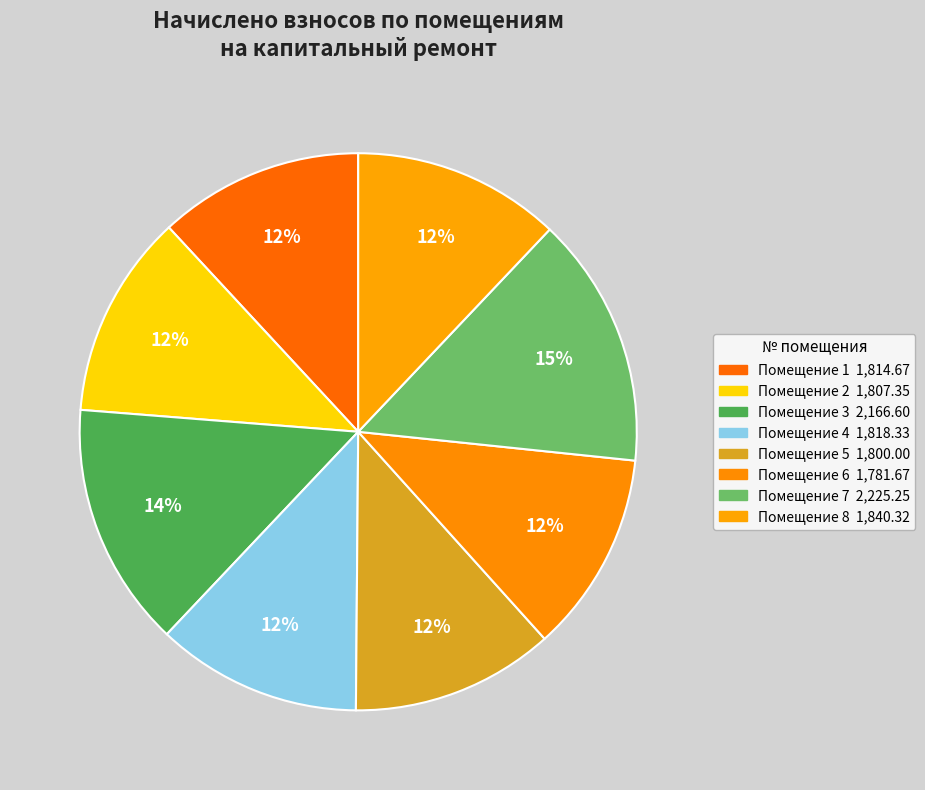

How many slices are in this pie chart?

8